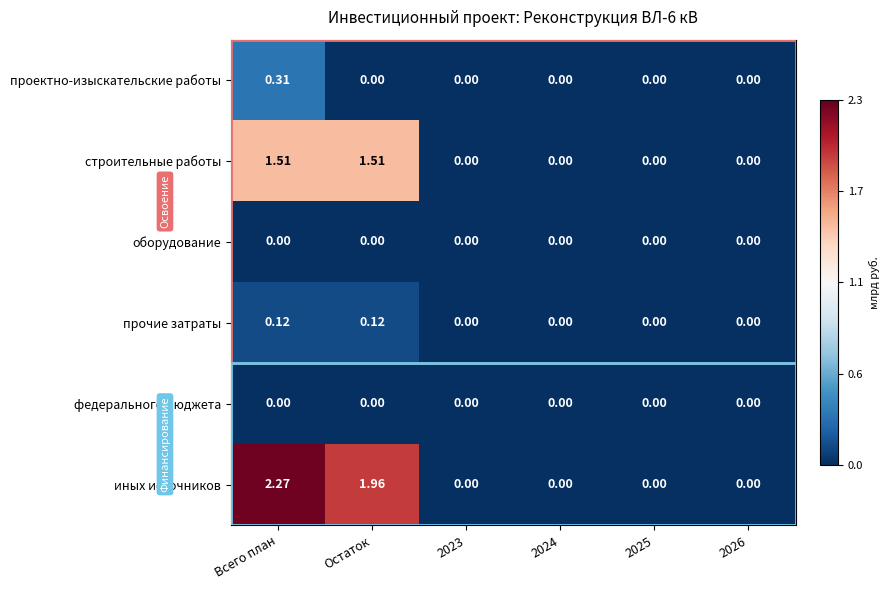

Which series has the largest range (max minus min)?

иных источников